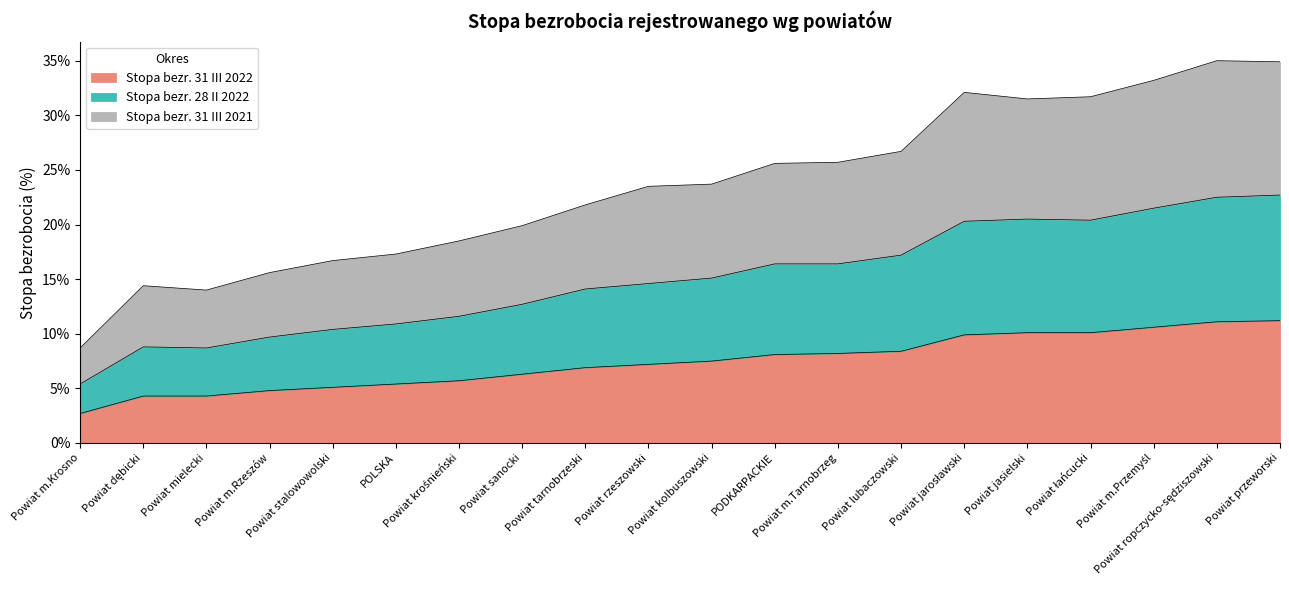

What is the label of the 19th point from the left?

Powiat ropczycko-sędziszowski